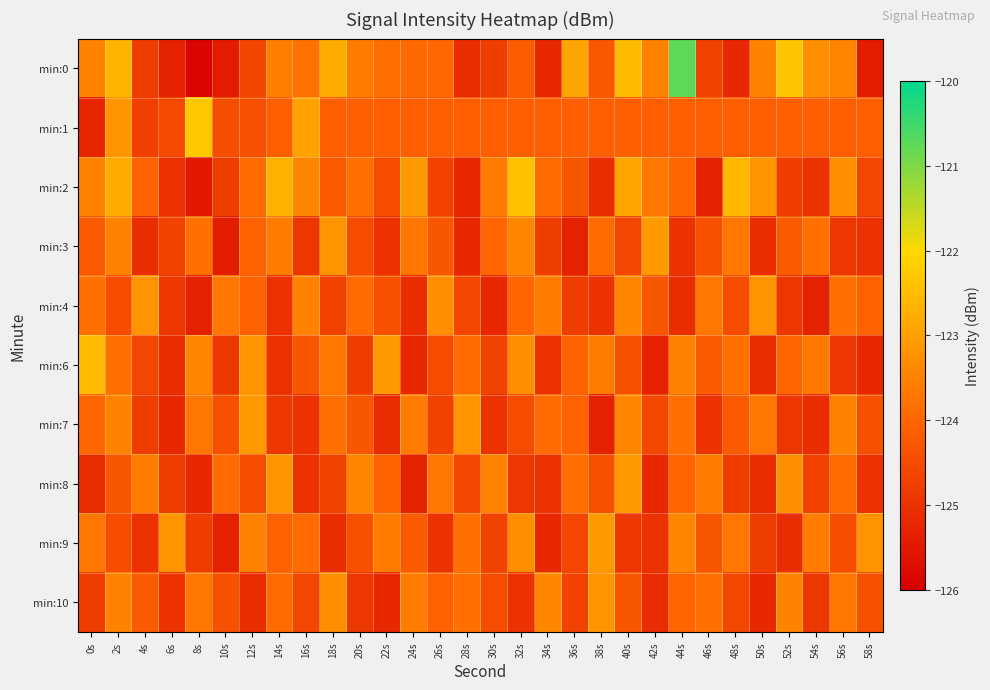

Reading right to left, transcribe all the data shown in this chart.

min:0: 58s=-125.4	56s=-123.5	54s=-123.3	52s=-122.3	50s=-123.5	48s=-125.2	46s=-124.7	44s=-120.8	42s=-123.5	40s=-122.5	38s=-124.3	36s=-122.9	34s=-125.2	32s=-124.2	30s=-124.8	28s=-125.1	26s=-123.9	24s=-123.9	22s=-123.8	20s=-123.6	18s=-122.8	16s=-123.8	14s=-123.6	12s=-124.6	10s=-125.5	8s=-125.9	6s=-125.3	4s=-124.8	2s=-122.6	0s=-123.5
min:1: 58s=-124.1	56s=-124.1	54s=-124.1	52s=-124.1	50s=-124.1	48s=-124.1	46s=-124.1	44s=-124.1	42s=-124.1	40s=-124.1	38s=-124.1	36s=-124.1	34s=-124.1	32s=-124.1	30s=-124.1	28s=-124.1	26s=-124.1	24s=-124.1	22s=-124.1	20s=-124.1	18s=-124.1	16s=-122.9	14s=-124.1	12s=-124.4	10s=-124.5	8s=-122.3	6s=-124.5	4s=-124.7	2s=-123.1	0s=-125.2
min:2: 58s=-124.6	56s=-123.3	54s=-125.0	52s=-124.8	50s=-123.2	48s=-122.6	46s=-125.3	44s=-124.0	42s=-123.7	40s=-122.9	38s=-125.1	36s=-124.3	34s=-123.9	32s=-122.4	30s=-123.6	28s=-125.2	26s=-124.7	24s=-123.1	22s=-124.5	20s=-123.8	18s=-124.2	16s=-123.4	14s=-122.7	12s=-123.9	10s=-124.8	8s=-125.5	6s=-125.0	4s=-124.1	2s=-122.8	0s=-123.5
min:3: 58s=-125.0	56s=-124.9	54s=-123.8	52s=-124.2	50s=-125.1	48s=-123.7	46s=-124.4	44s=-125.0	42s=-123.1	40s=-124.6	38s=-123.9	36s=-125.3	34s=-124.8	32s=-123.4	30s=-124.0	28s=-125.2	26s=-124.3	24s=-123.7	22s=-125.0	20s=-124.5	18s=-123.2	16s=-124.9	14s=-123.6	12s=-124.1	10s=-125.4	8s=-123.8	6s=-124.7	4s=-125.1	2s=-123.5	0s=-124.2
min:4: 58s=-124.1	56s=-123.8	54s=-125.3	52s=-124.9	50s=-123.2	48s=-124.5	46s=-123.7	44s=-125.1	42s=-124.3	40s=-123.4	38s=-125.0	36s=-124.8	34s=-123.6	32s=-124.0	30s=-125.2	28s=-124.6	26s=-123.3	24s=-125.1	22s=-124.4	20s=-123.9	18s=-124.7	16s=-123.5	14s=-125.0	12s=-124.1	10s=-123.7	8s=-125.3	6s=-124.9	4s=-123.2	2s=-124.5	0s=-123.8
min:6: 58s=-125.2	56s=-124.9	54s=-123.7	52s=-124.0	50s=-125.1	48s=-123.8	46s=-124.2	44s=-123.5	42s=-125.3	40s=-124.4	38s=-123.6	36s=-124.1	34s=-125.0	32s=-123.3	30s=-124.7	28s=-123.9	26s=-124.5	24s=-125.2	22s=-123.1	20s=-124.8	18s=-123.7	16s=-124.3	14s=-125.0	12s=-123.2	10s=-124.9	8s=-123.4	6s=-125.1	4s=-124.6	2s=-123.8	0s=-122.5
min:7: 58s=-124.4	56s=-123.5	54s=-125.1	52s=-124.9	50s=-123.7	48s=-124.2	46s=-125.0	44s=-123.8	42s=-124.6	40s=-123.4	38s=-125.3	36s=-124.1	34s=-123.9	32s=-124.5	30s=-125.0	28s=-123.2	26s=-124.7	24s=-123.6	22s=-125.1	20s=-124.3	18s=-123.8	16s=-125.0	14s=-124.9	12s=-123.1	10s=-124.4	8s=-123.7	6s=-125.2	4s=-124.8	2s=-123.5	0s=-124.0
min:8: 58s=-125.0	56s=-123.9	54s=-124.7	52s=-123.3	50s=-125.1	48s=-124.8	46s=-123.6	44s=-124.0	42s=-125.2	40s=-123.1	38s=-124.4	36s=-123.8	34s=-125.0	32s=-124.9	30s=-123.5	28s=-124.6	26s=-123.7	24s=-125.3	22s=-124.1	20s=-123.4	18s=-124.7	16s=-125.0	14s=-123.2	12s=-124.5	10s=-123.9	8s=-125.2	6s=-124.8	4s=-123.6	2s=-124.3	0s=-125.1
min:9: 58s=-123.2	56s=-124.5	54s=-123.6	52s=-125.1	50s=-124.8	48s=-123.7	46s=-124.3	44s=-123.4	42s=-125.0	40s=-124.9	38s=-123.1	36s=-124.6	34s=-125.2	32s=-123.3	30s=-124.7	28s=-123.8	26s=-125.0	24s=-124.2	22s=-123.6	20s=-124.4	18s=-125.1	16s=-123.9	14s=-124.1	12s=-123.5	10s=-125.3	8s=-124.8	6s=-123.2	4s=-125.0	2s=-124.5	0s=-123.7
min:10: 58s=-124.4	56s=-123.7	54s=-124.9	52s=-123.5	50s=-125.2	48s=-124.6	46s=-123.8	44s=-124.0	42s=-125.1	40s=-124.3	38s=-123.2	36s=-124.7	34s=-123.4	32s=-125.0	30s=-124.5	28s=-123.8	26s=-124.1	24s=-123.6	22s=-125.2	20s=-124.9	18s=-123.3	16s=-124.6	14s=-123.9	12s=-125.1	10s=-124.4	8s=-123.7	6s=-125.0	4s=-124.2	2s=-123.5	0s=-124.8